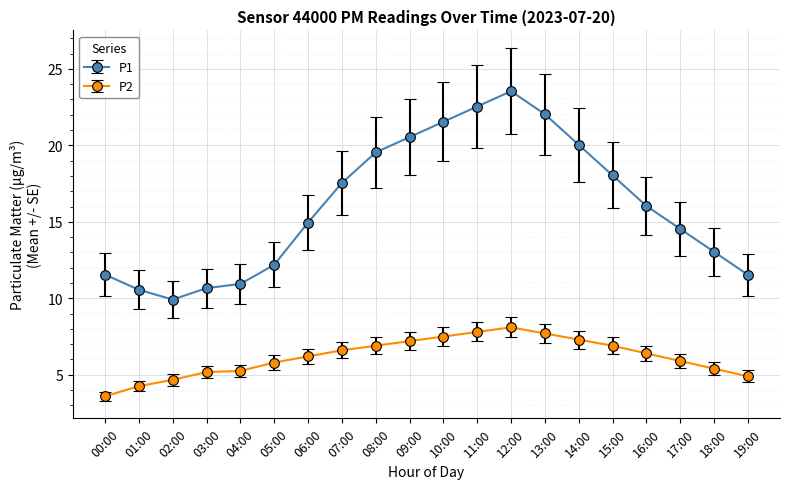

What is the label of the 8th point from the right?

12:00